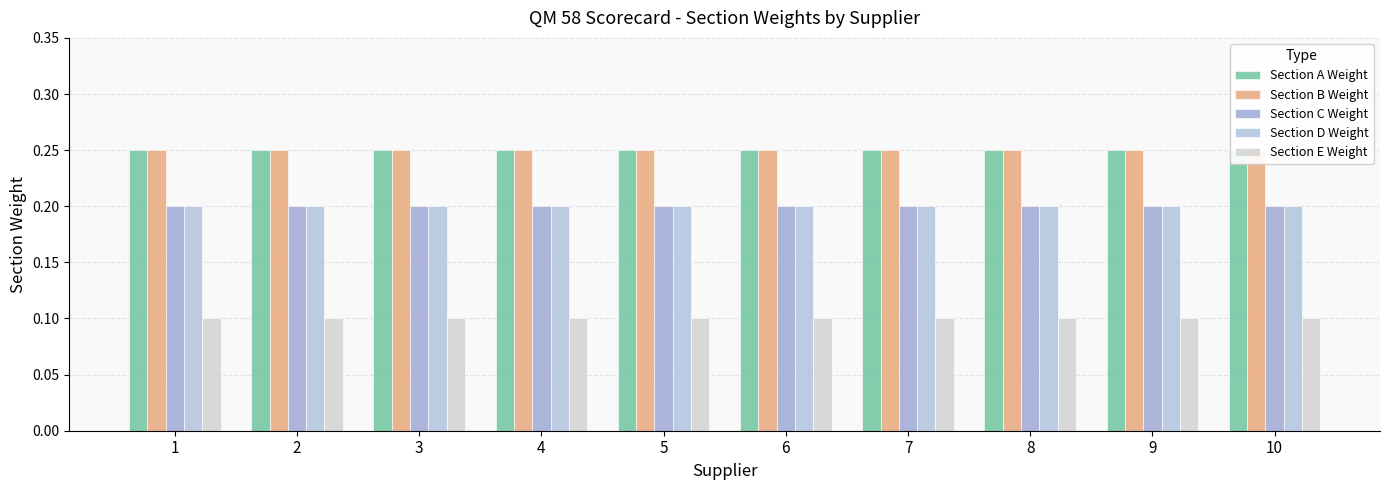

True or false: Section E Weight has a value of 0.0 at 1.

False